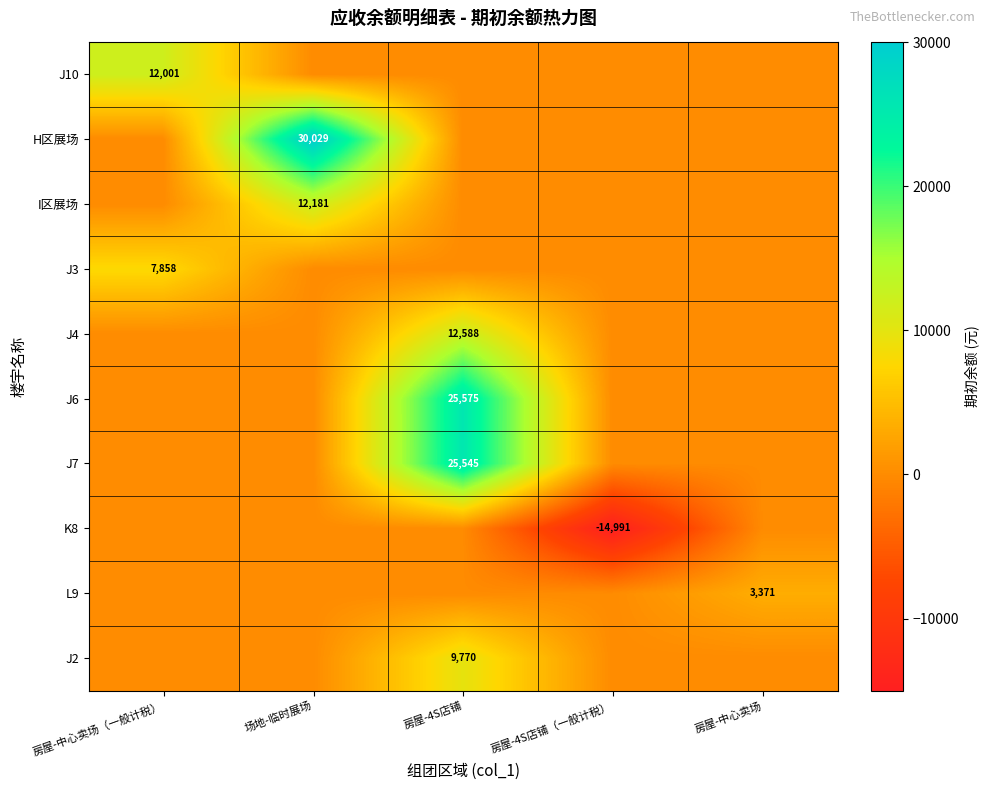

At which category is the sum across all series the highest?

房屋-4S店铺